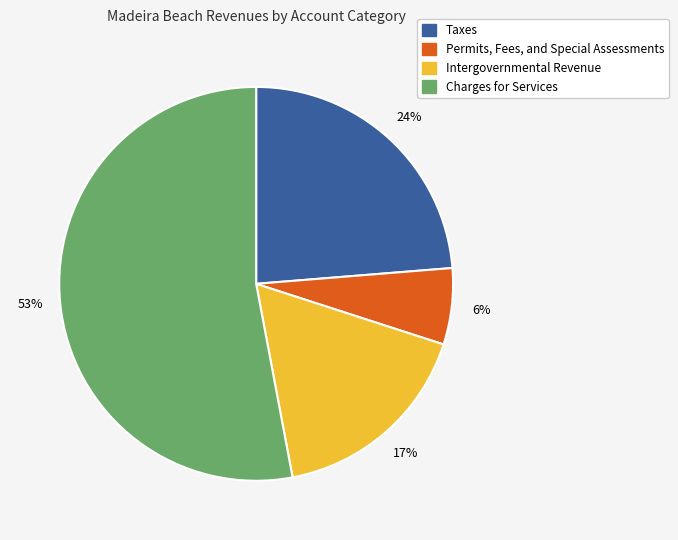

Do Charges for Services and Permits, Fees, and Special Assessments together represent more than half of the pie?

Yes